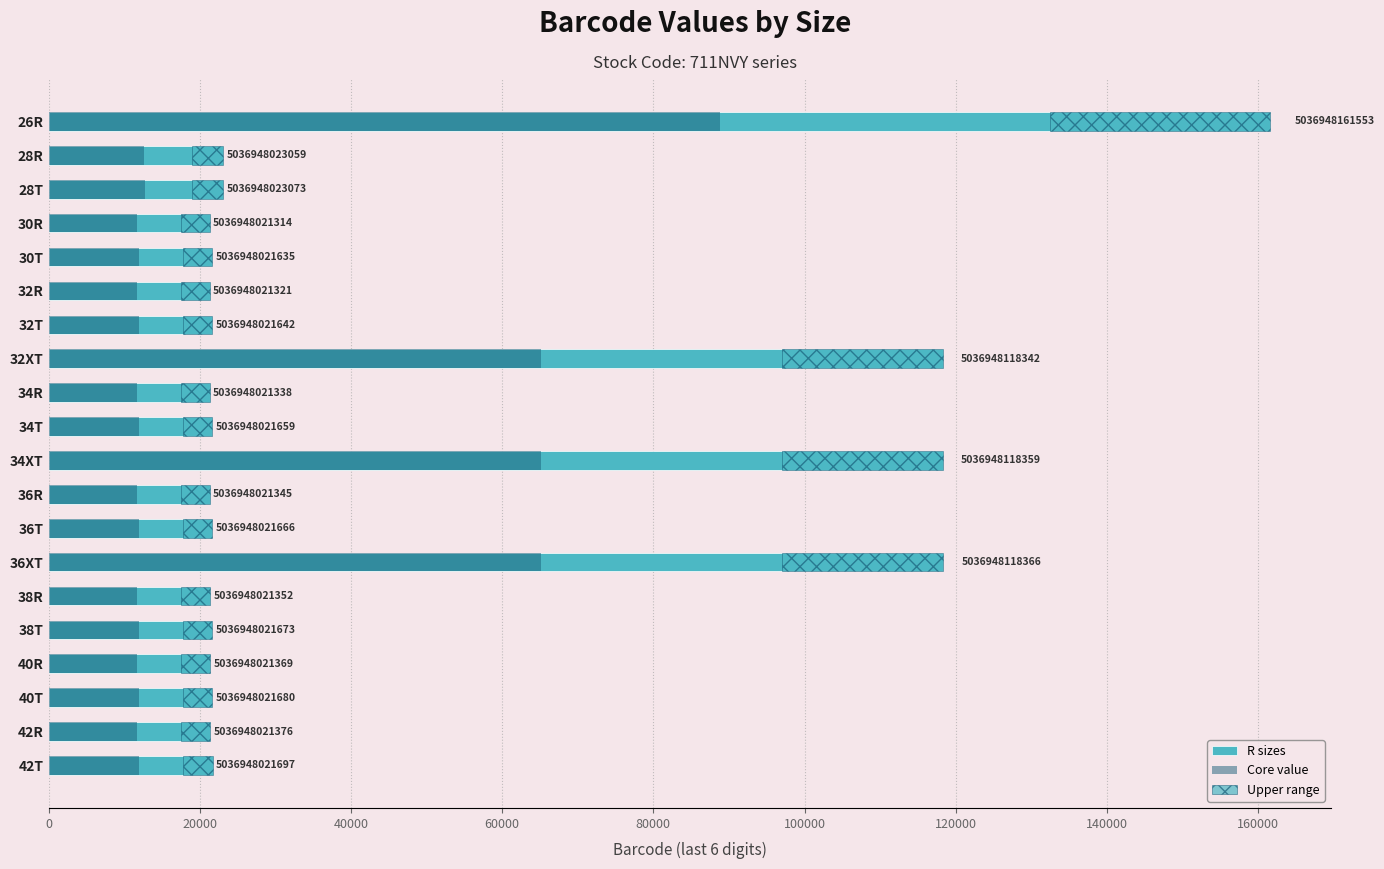

Reading left to right, what are all the values shown in this chart?

R sizes: 161553.0	23059.0	23073.0	21314.0	21635.0	21321.0	21642.0	118342.0	21338.0	21659.0	118359.0	21345.0	21666.0	118366.0	21352.0	21673.0	21369.0	21680.0	21376.0	21697.0
Core value: 88854.2	12682.5	12690.2	11722.7	11899.3	11726.6	11903.1	65088.1	11735.9	11912.5	65097.5	11739.8	11916.3	65101.3	11743.6	11920.2	11753.0	11924.0	11756.8	11933.4
Upper range: 29079.5	4150.6	4153.1	3836.5	3894.3	3837.8	3895.6	21301.6	3840.8	3898.6	21304.6	3842.1	3899.9	21305.9	3843.4	3901.1	3846.4	3902.4	3847.7	3905.5